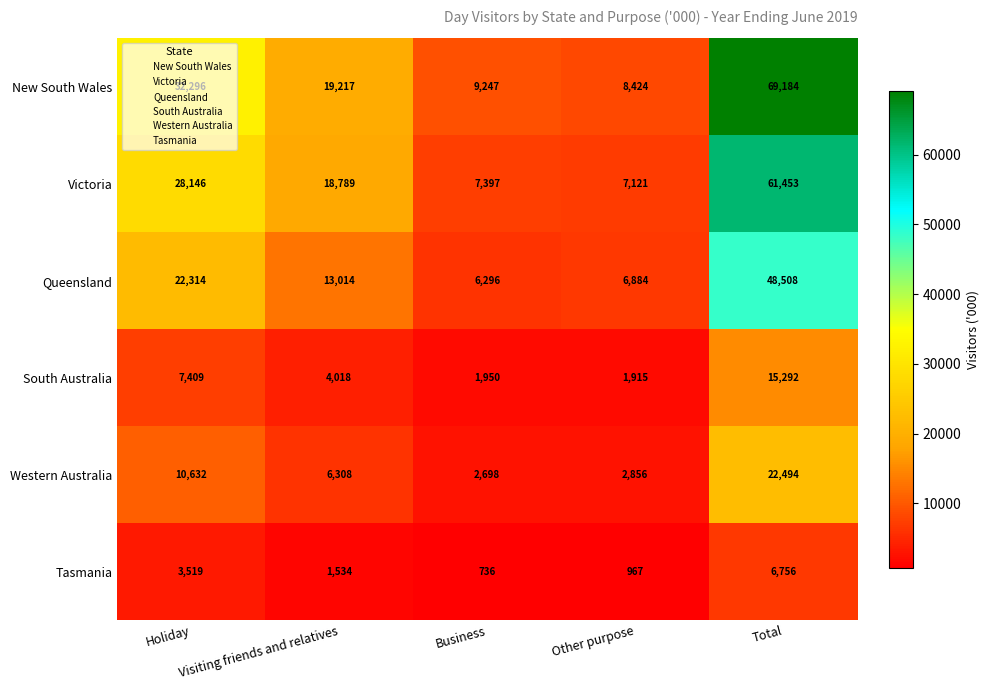

Where does the Queensland series first go above 13014?

Holiday